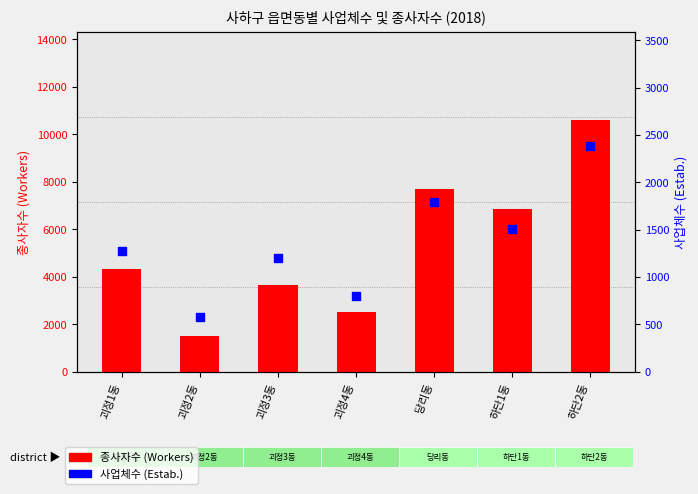

At how many categories does at least one series exceed 7720?

1